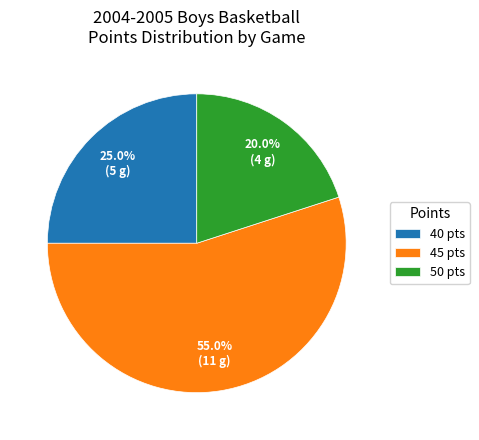

Approximately how many times larger is the value at 45 pts compared to 40 pts?

2.2